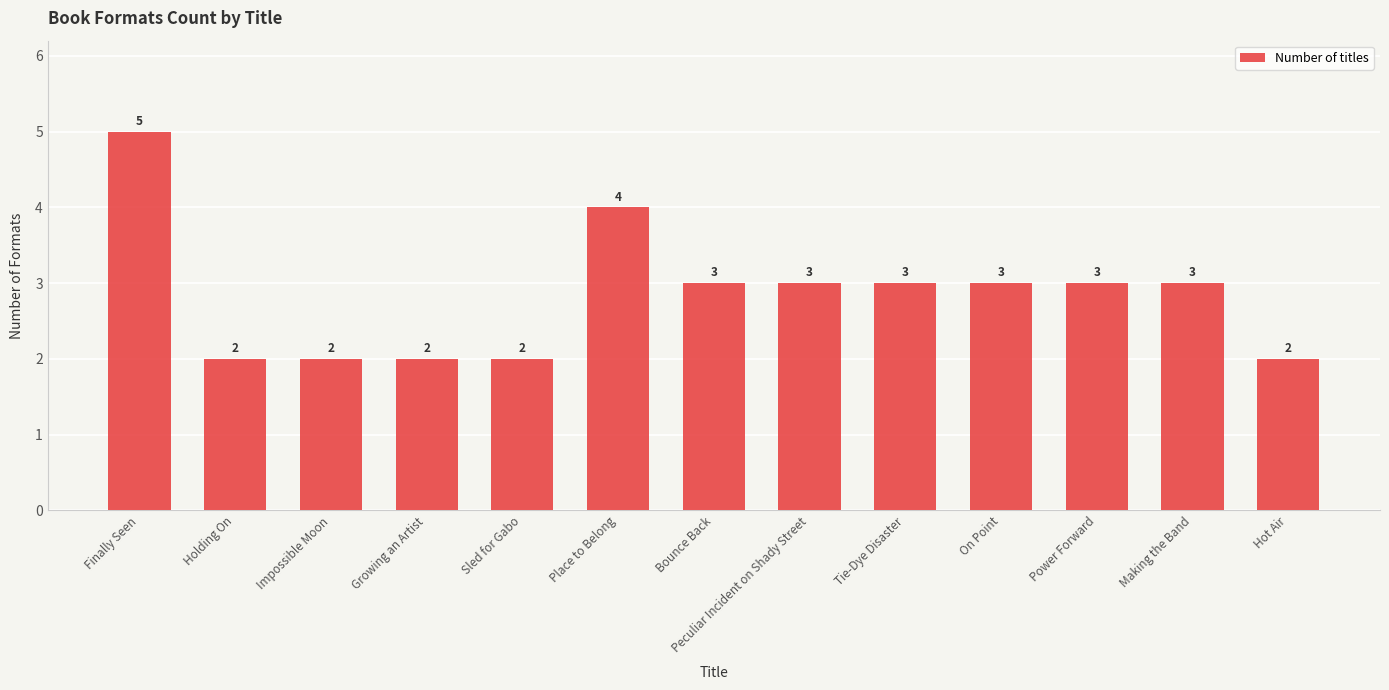

What is the difference between the maximum and minimum values?

3